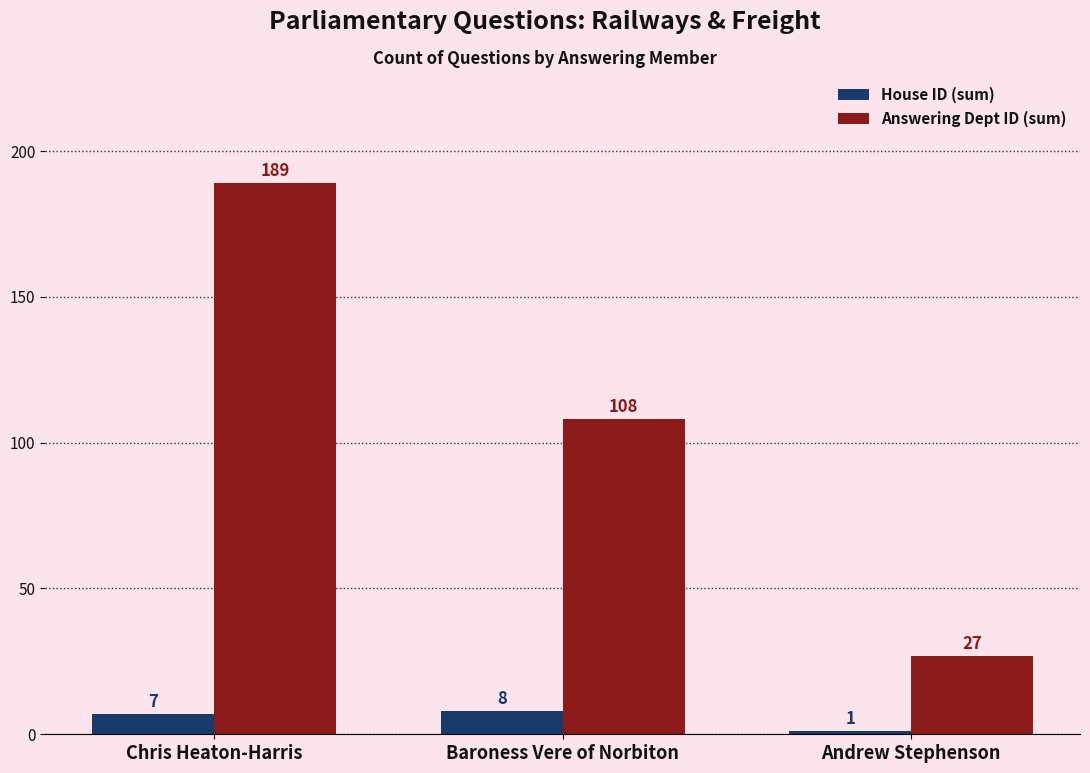

Is it true that House ID (sum) equals 1 at Andrew Stephenson?

True